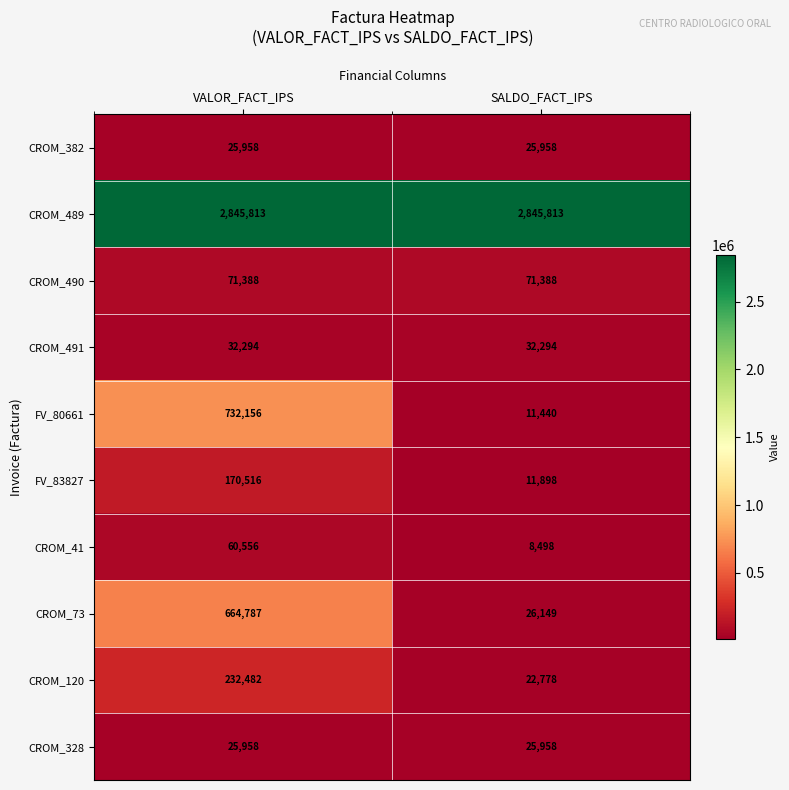

The CROM_328 series shows 44690 at VALOR_FACT_IPS. True or false?

False